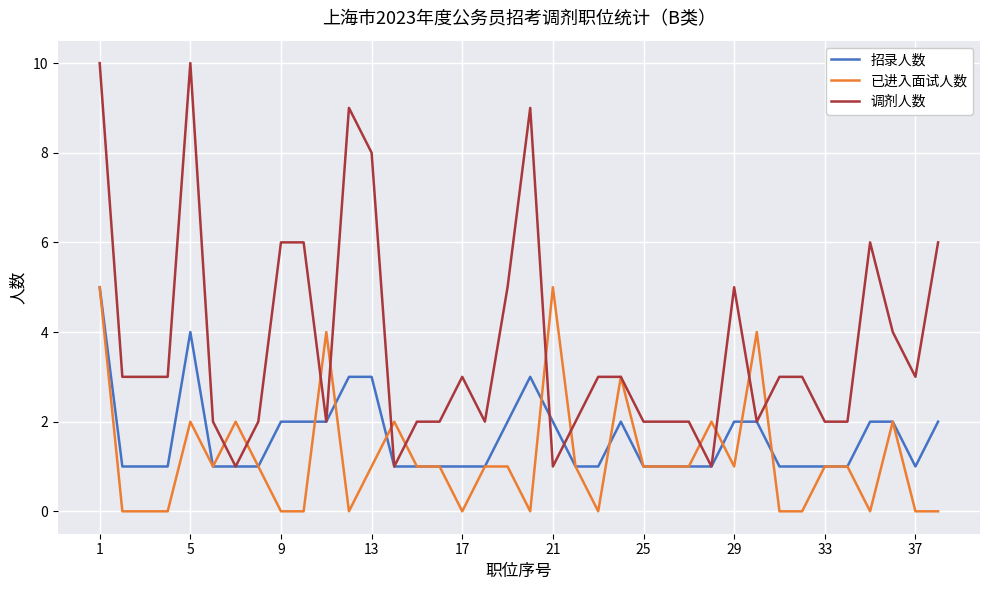

Which series has the largest range (max minus min)?

调剂人数